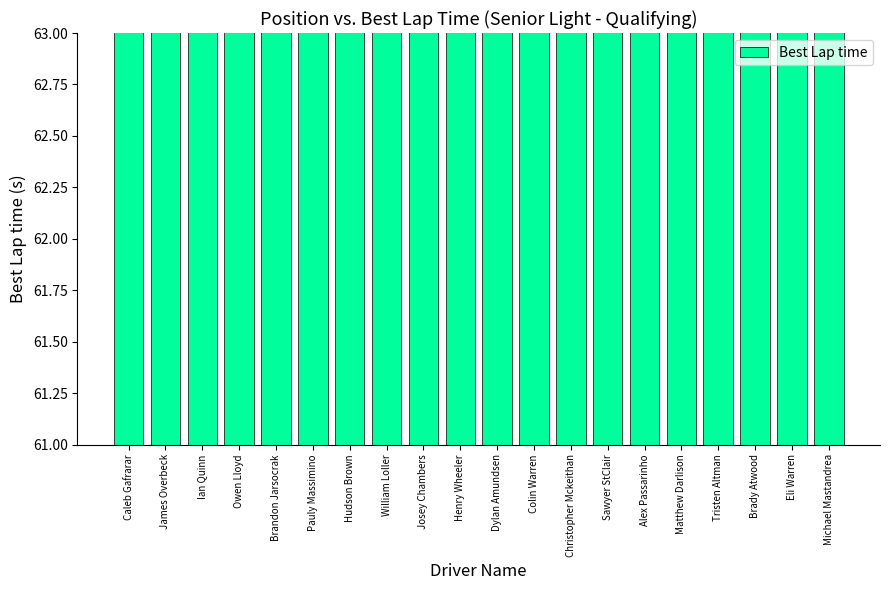

What is the smallest value displayed?

61.6